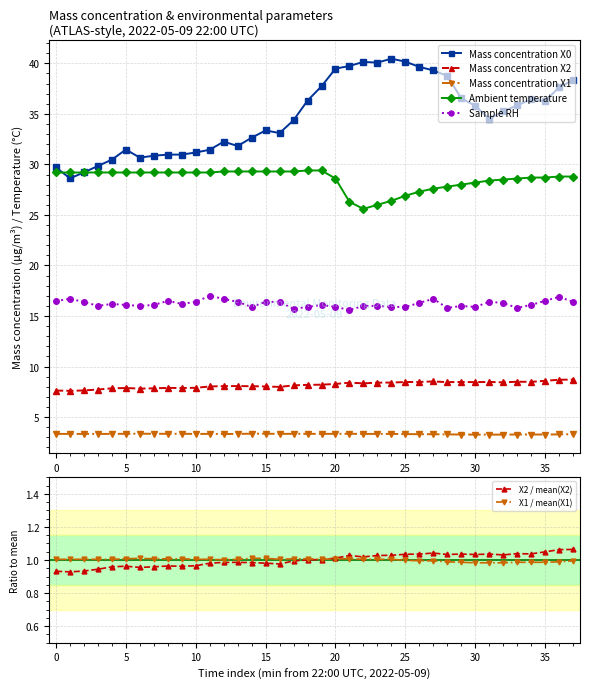

What value does the Mass concentration X0 series have at 30?

35.8